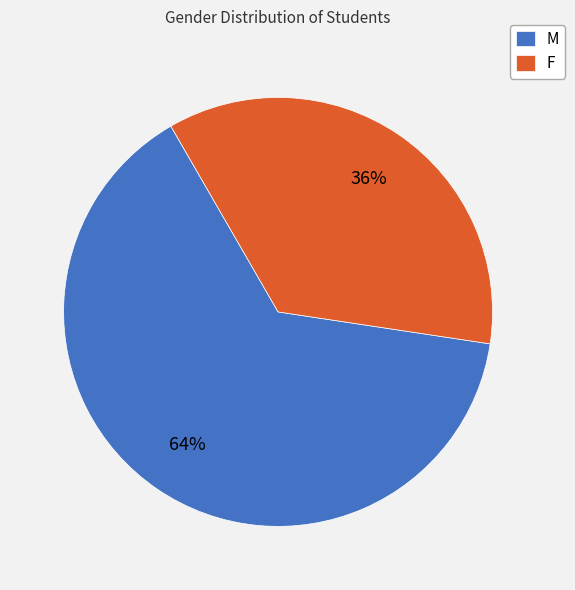

Which category has the smallest portion of the pie?

F